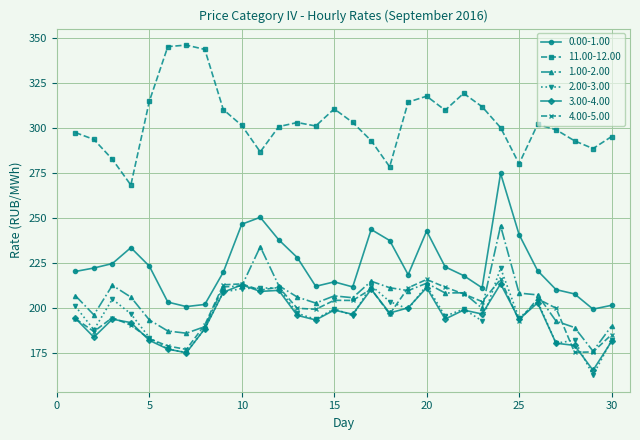

True or false: 2.00-3.00 and 11.00-12.00 intersect in this chart.

False